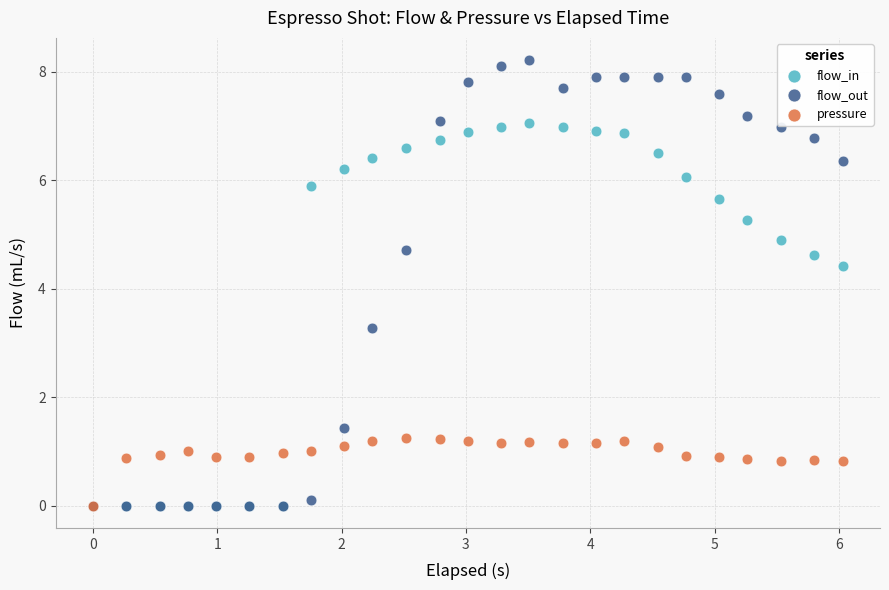

Across all series, what Y value is closest to 4?

4.4